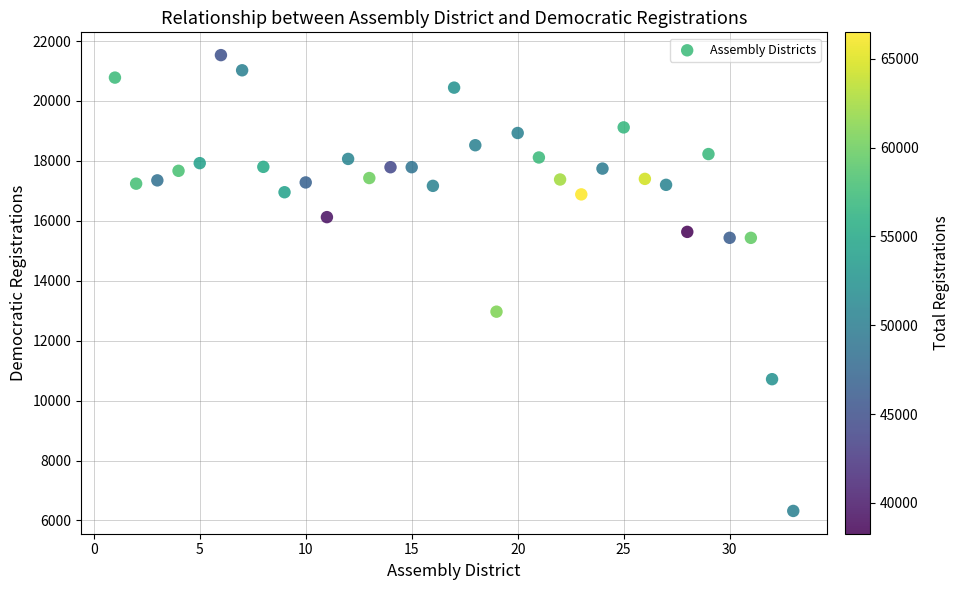

What Y value in the scatter plot is closest to 13923?

12967